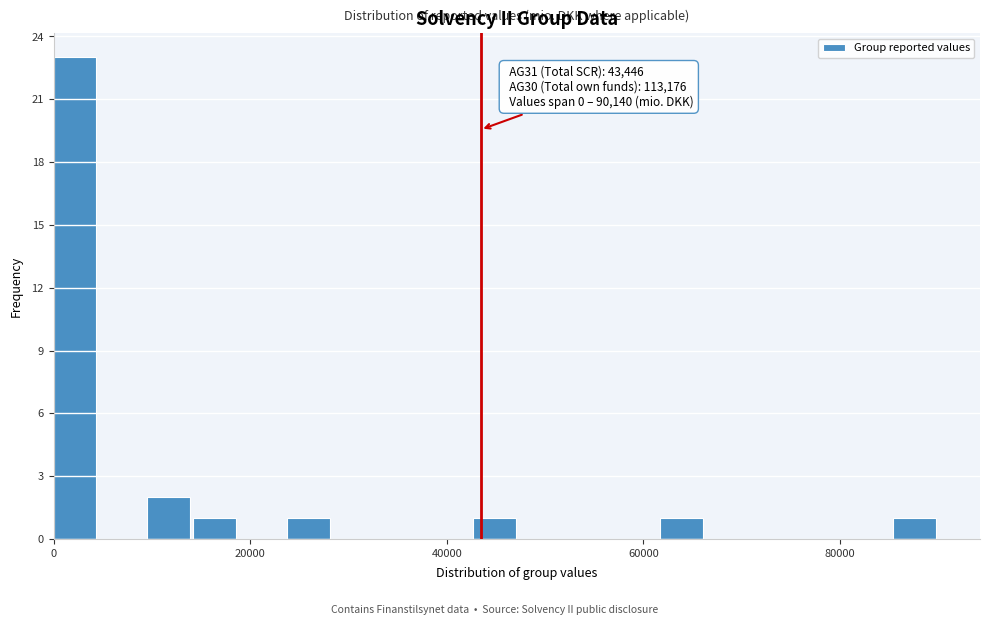

Read against the x-axis, roughly where is the centre of the tallest bar?

2000